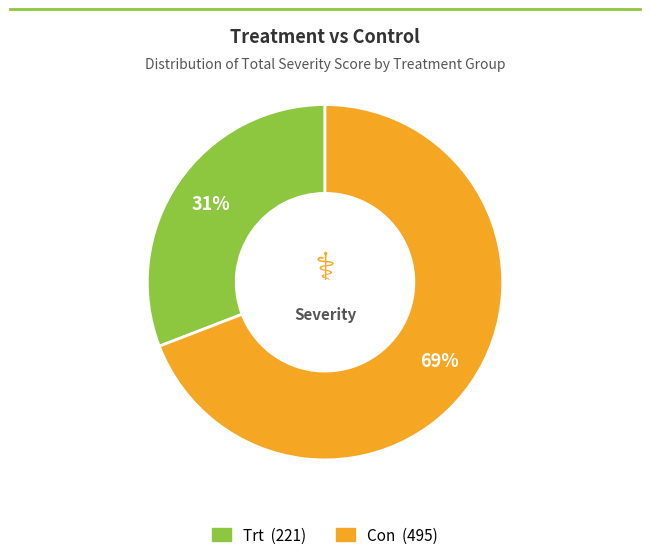

How many segments does this pie chart have?

2